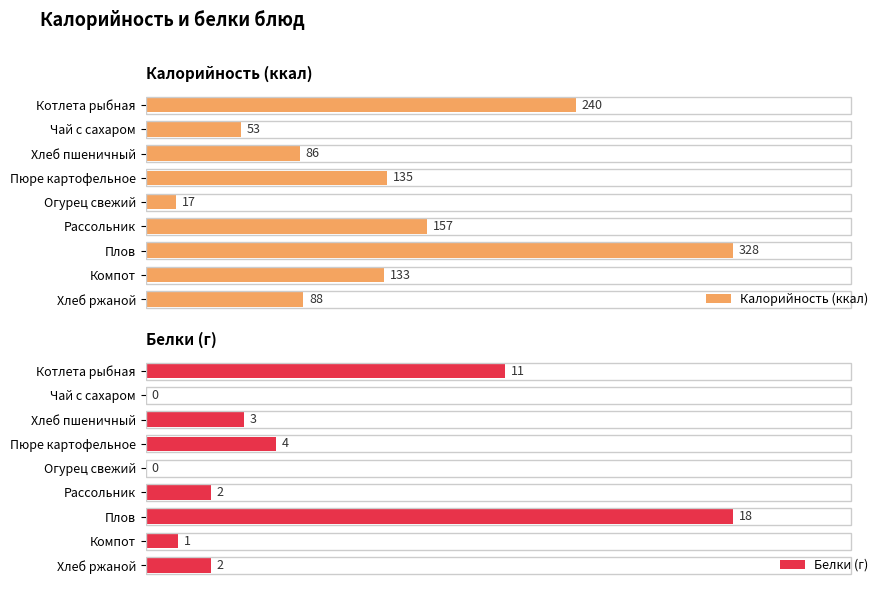

At which label does Калорийность (ккал) reach its minimum?

Огурец свежий